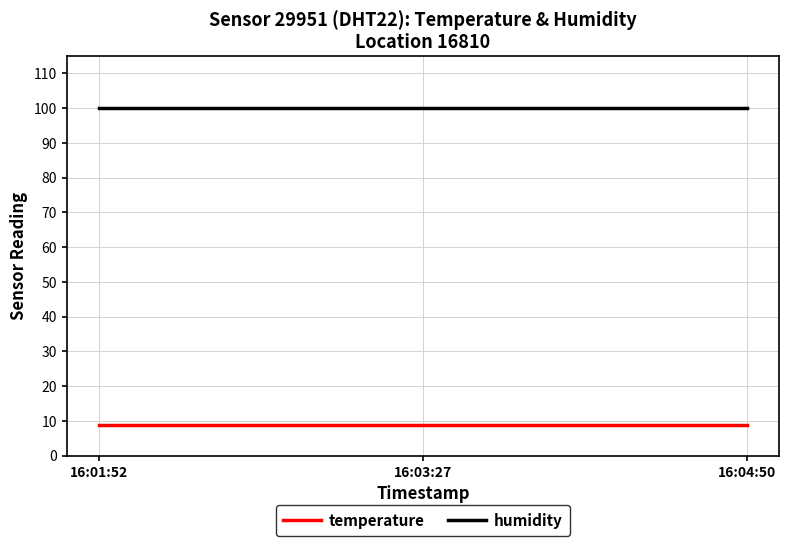

What is the minimum value for humidity?

99.9